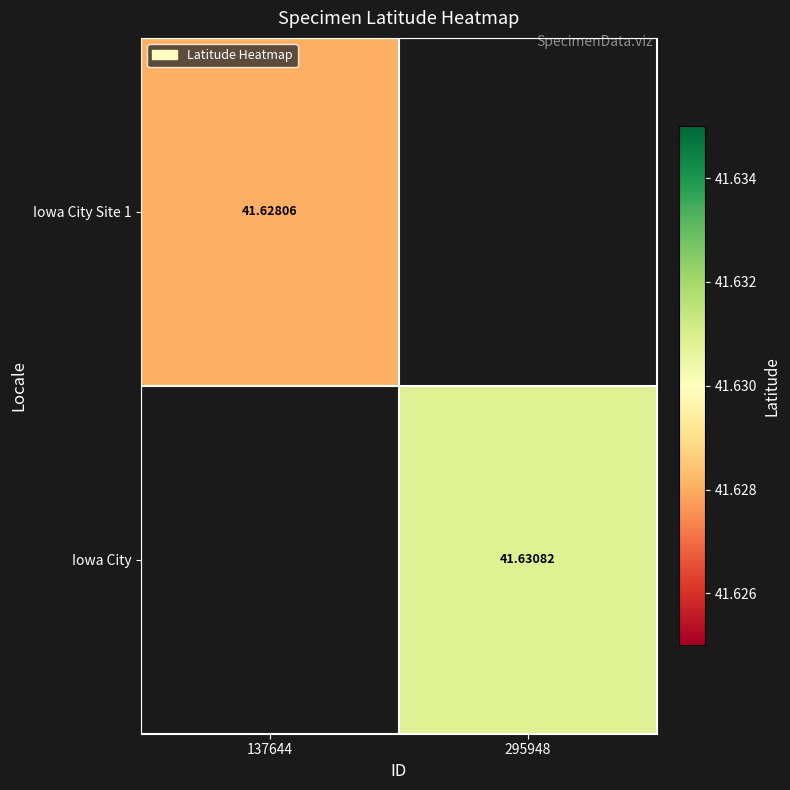

How many categories are shown in the chart?

2